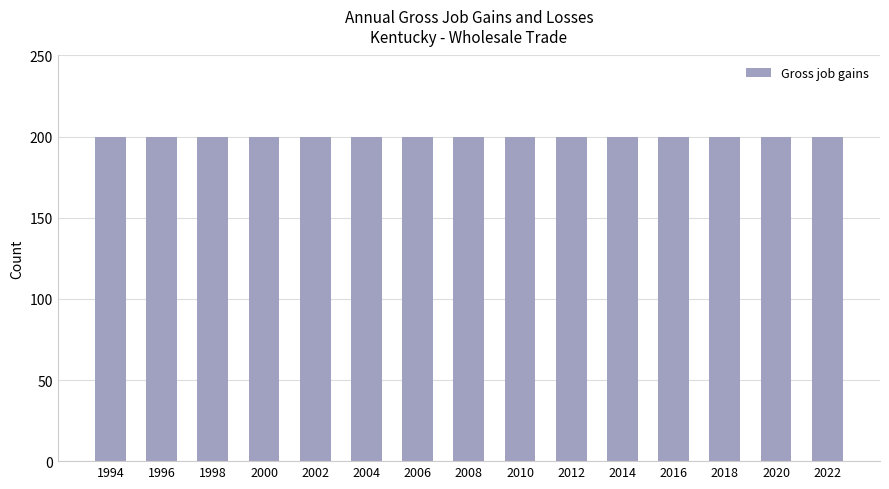

The Gross job gains series shows 310 at 1996. True or false?

False